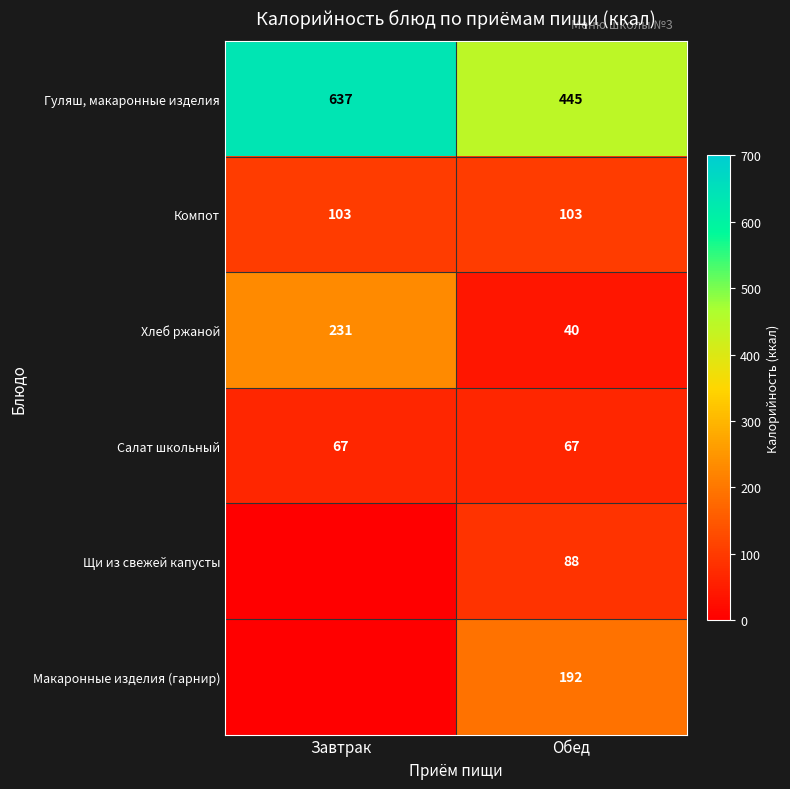

Count the Гуляш, макаронные изделия values in the range 445 to 637.

2